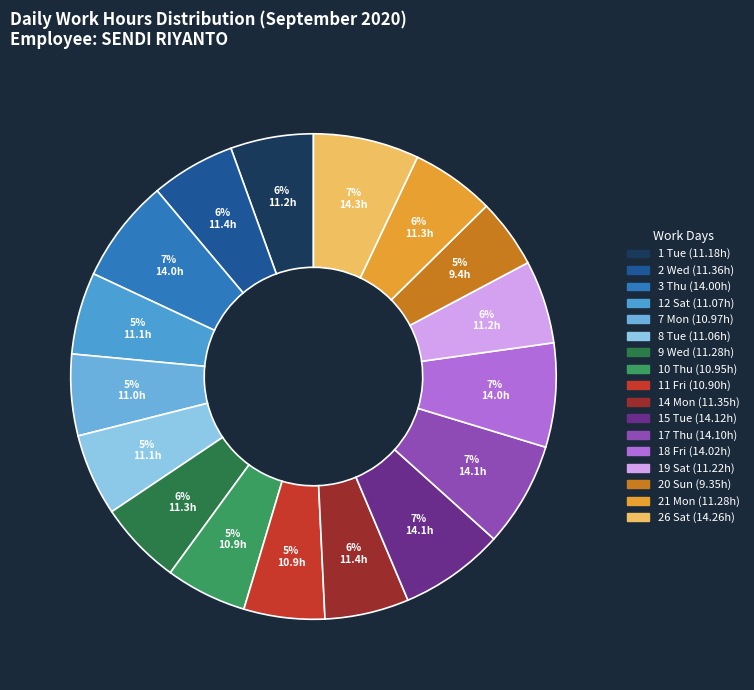

How much of the chart is everything except 21 Mon?

94.4%